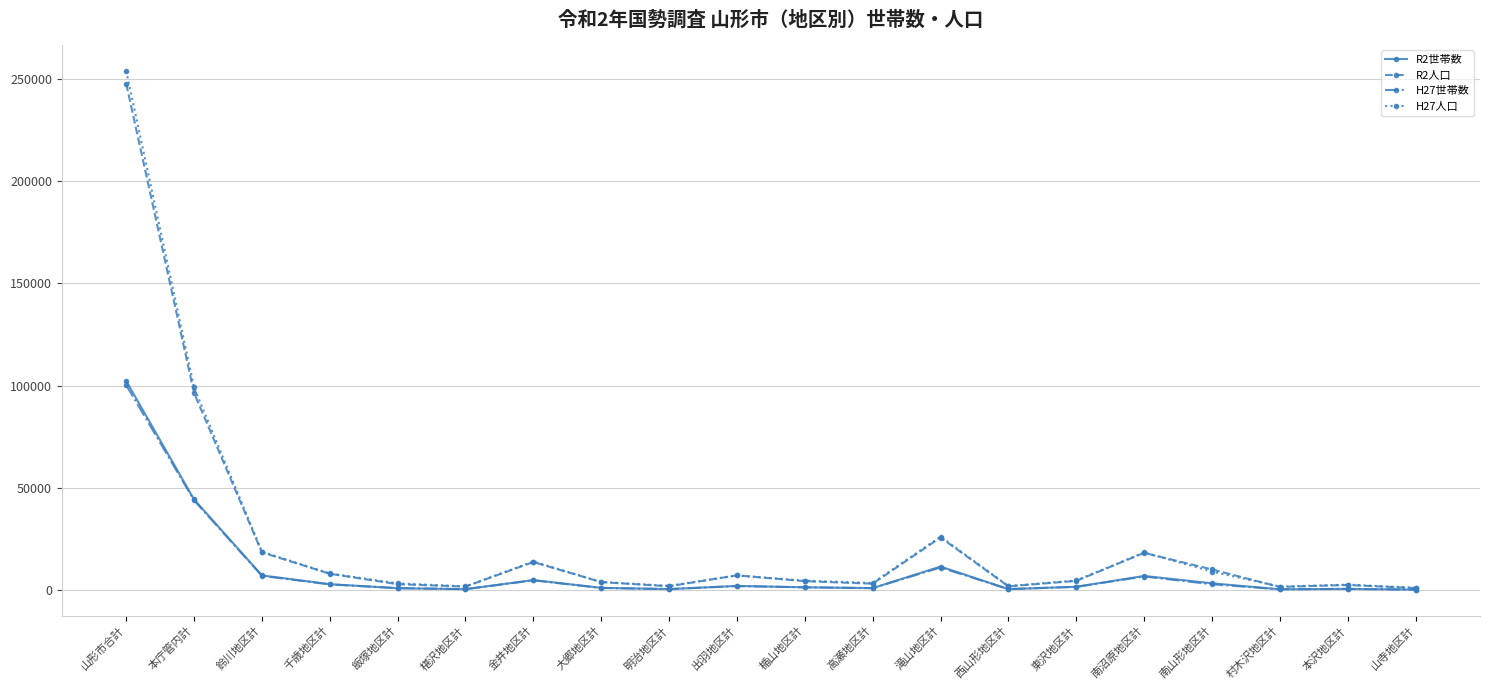

At which label does R2世帯数 reach its peak?

山形市合計